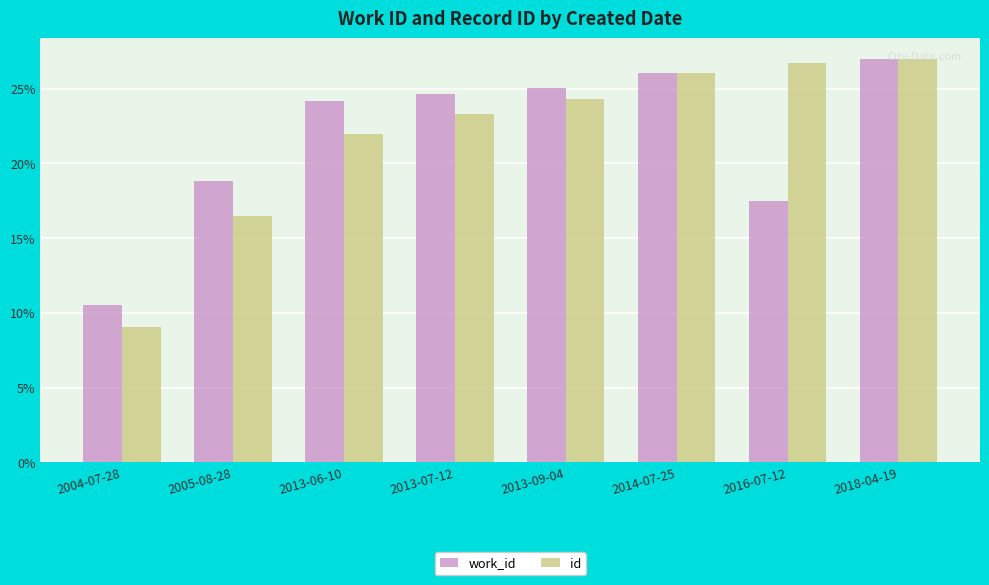

Is the value of id at 2004-07-28 greater than the value of work_id at 2013-09-04?

No